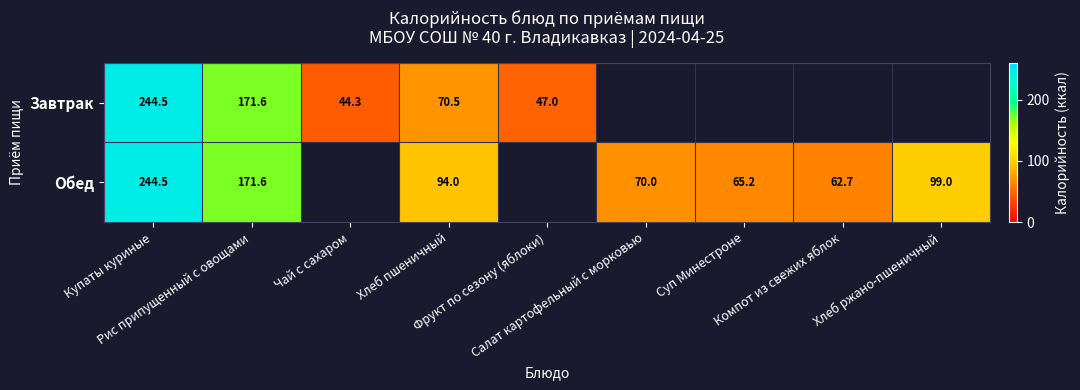

Which has a higher value, Рис припущенный с овощами or Купаты куриные?

Купаты куриные